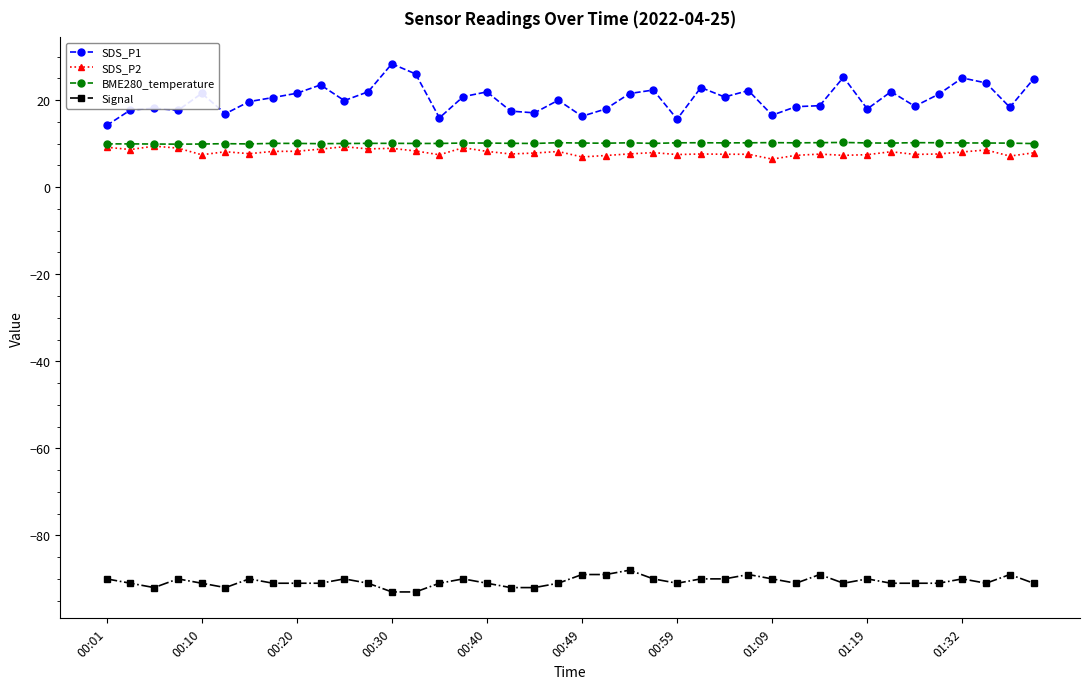

True or false: BME280_temperature and SDS_P1 cross at least once.

False